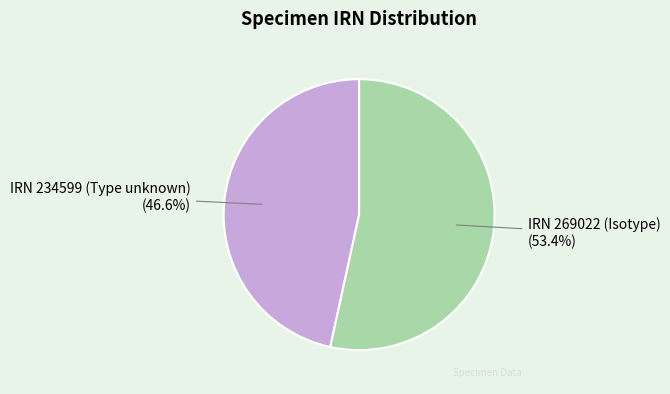

Is the sum of IRN 234599 (Type unknown) and IRN 269022 (Isotype) greater than half?

Yes